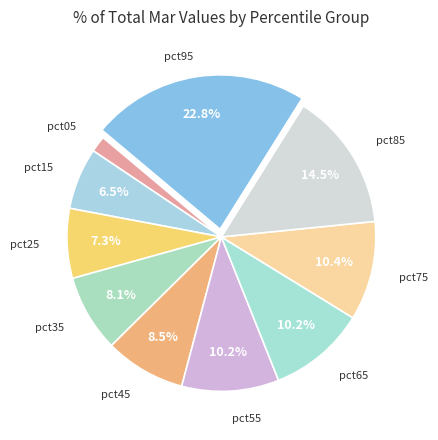

Rank the categories by value from lowest to highest.

pct05, pct15, pct25, pct35, pct45, pct55, pct65, pct75, pct85, pct95